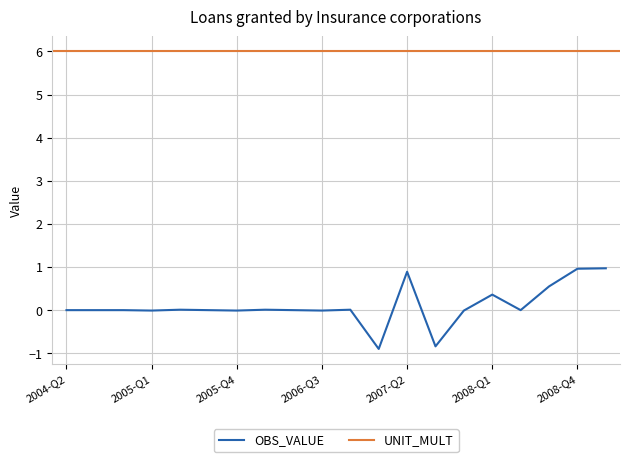

What is the lowest value of the OBS_VALUE series?

-0.9